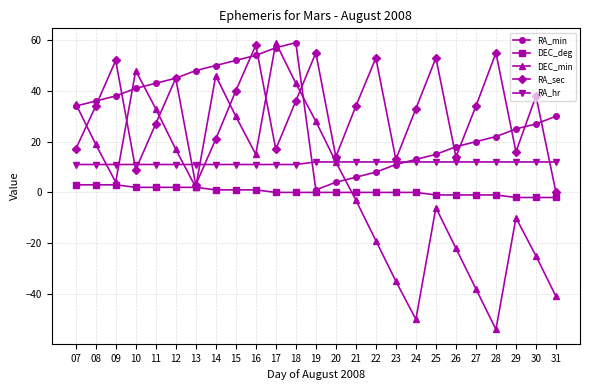

What is the sum of the RA_sec values at 15 and 10?

49